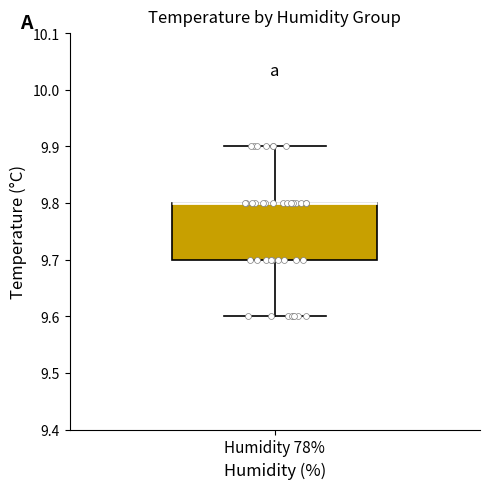

Transcribe this box plot: give where the median line is, the range the box spans, and where the two whiskers end, as read against the y-axis. The values are not printed on the chart, so give them approximately, as read against the axis.

median 9.8 (drawn on the box's upper edge), box 9.7 to 9.8, whiskers 9.6 to 9.9